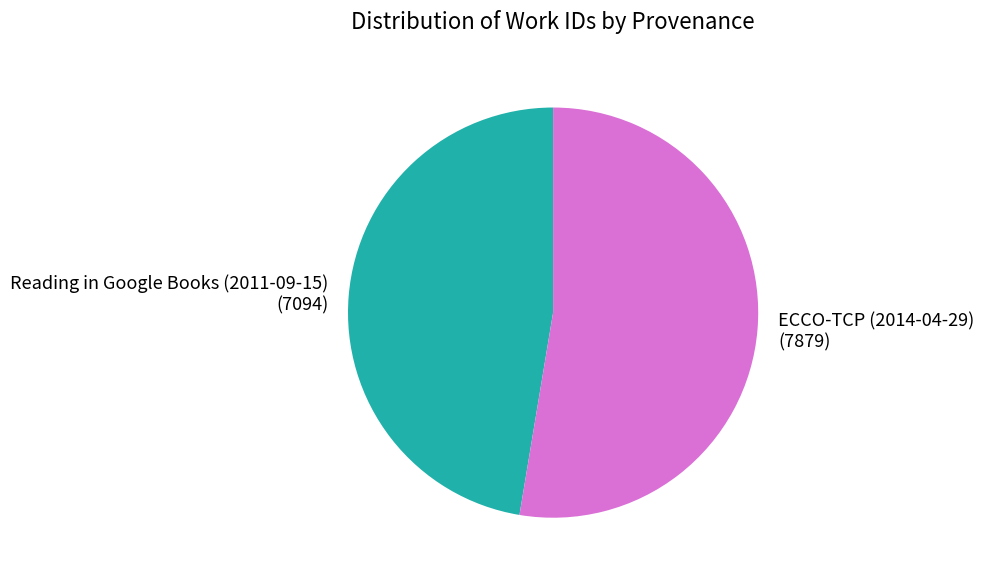

Does Reading in Google Books (2011-09-15) account for over 50% of the chart?

No